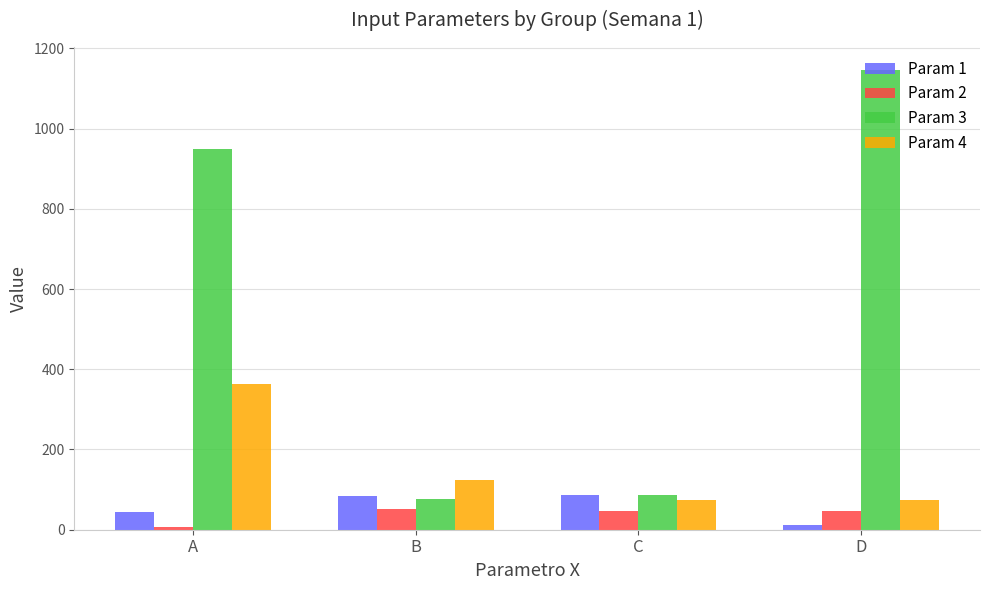

Is the value of Param 2 at A greater than the value of Param 4 at C?

No